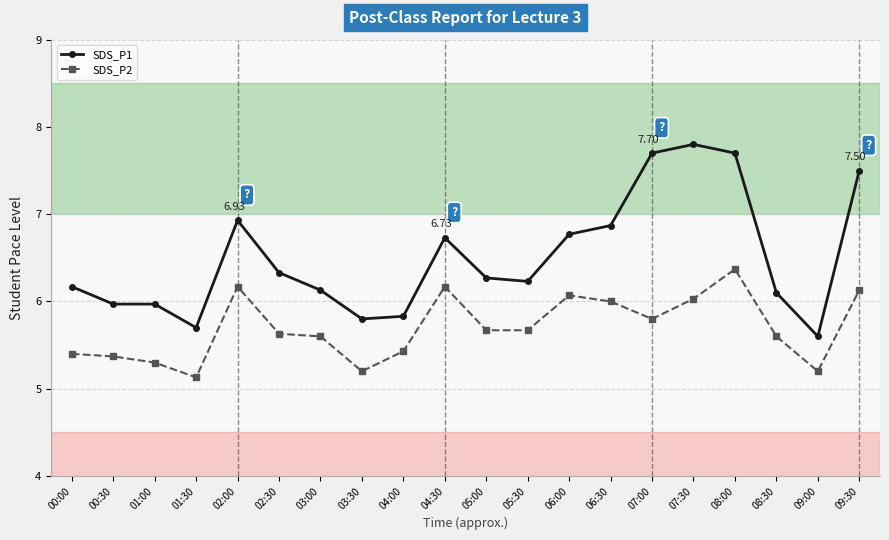

Reading left to right, what are all the values shown in this chart?

SDS_P1: 00:00=6.2	00:30=6.0	01:00=6.0	01:30=5.7	02:00=6.9	02:30=6.3	03:00=6.1	03:30=5.8	04:00=5.8	04:30=6.7	05:00=6.3	05:30=6.2	06:00=6.8	06:30=6.9	07:00=7.7	07:30=7.8	08:00=7.7	08:30=6.1	09:00=5.6	09:30=7.5
SDS_P2: 00:00=5.4	00:30=5.4	01:00=5.3	01:30=5.1	02:00=6.2	02:30=5.6	03:00=5.6	03:30=5.2	04:00=5.4	04:30=6.2	05:00=5.7	05:30=5.7	06:00=6.1	06:30=6.0	07:00=5.8	07:30=6.0	08:00=6.4	08:30=5.6	09:00=5.2	09:30=6.1